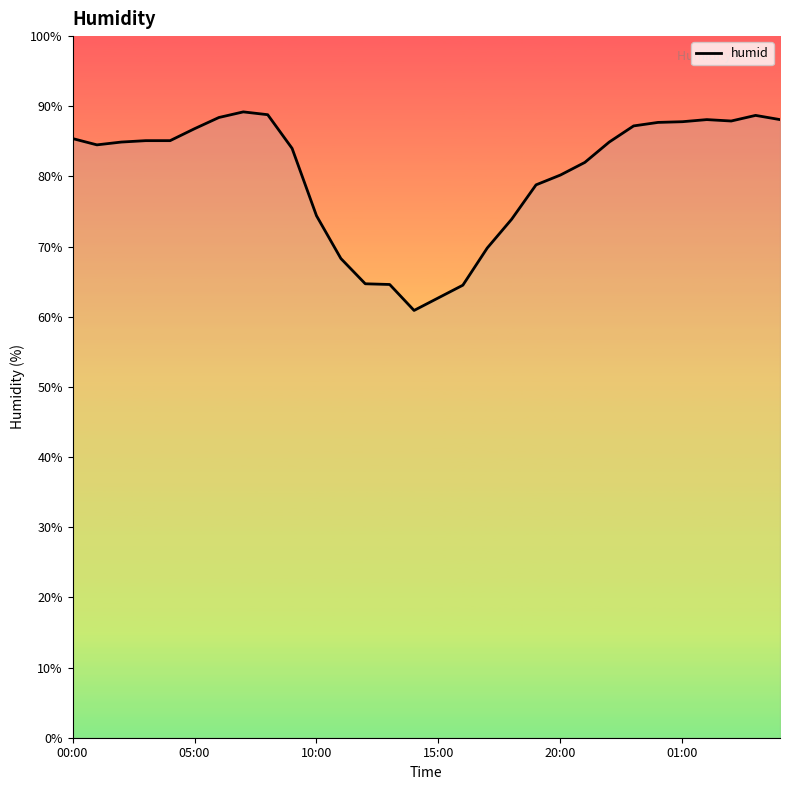

How many lines are shown in the chart?

1